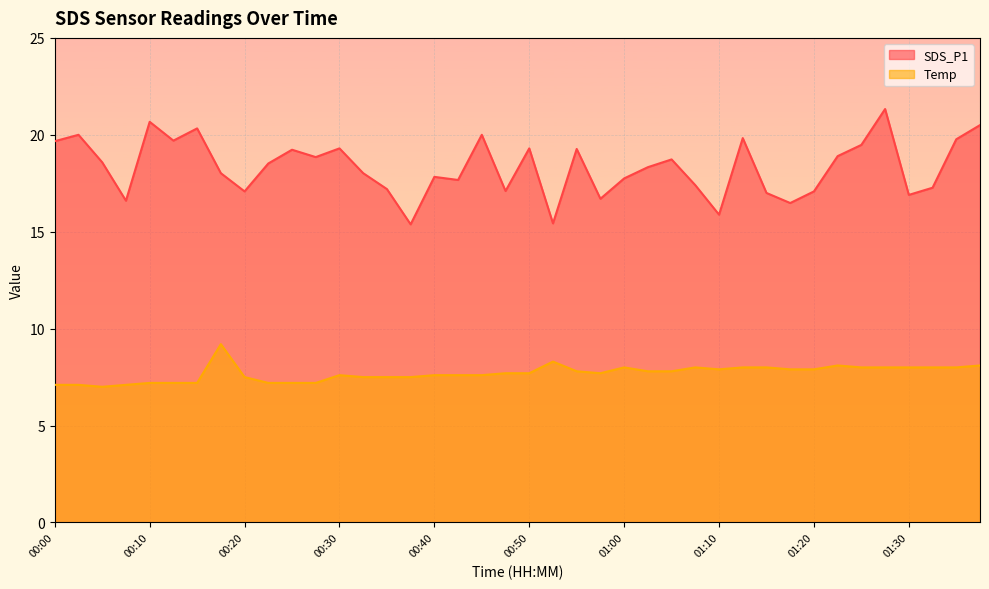

True or false: Temp and SDS_P1 intersect in this chart.

False